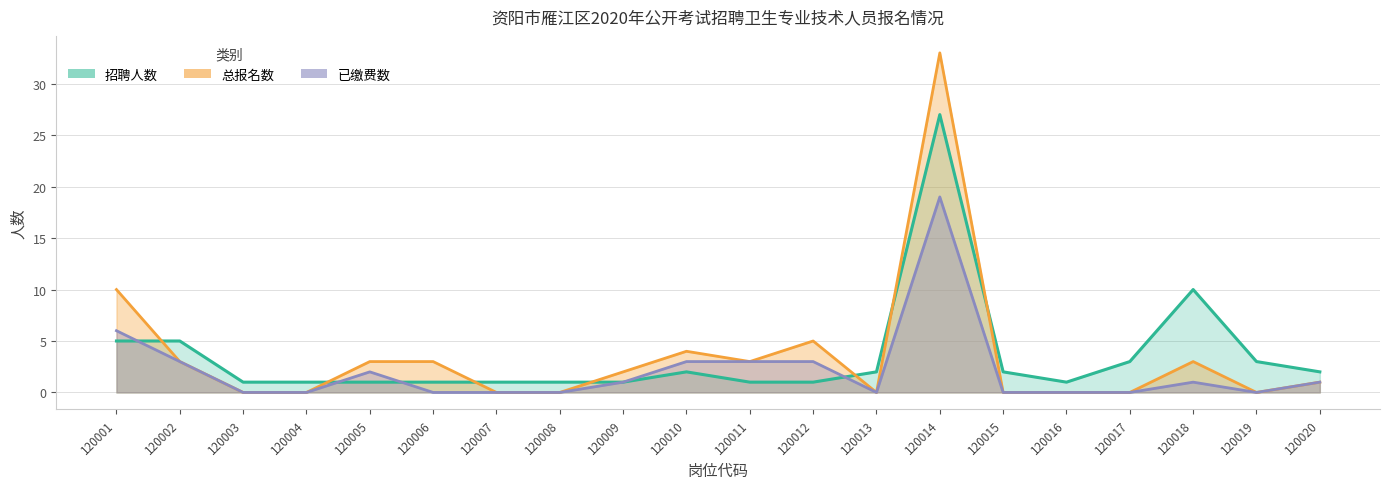

How many values in the 已缴费数 series are below 1?

10